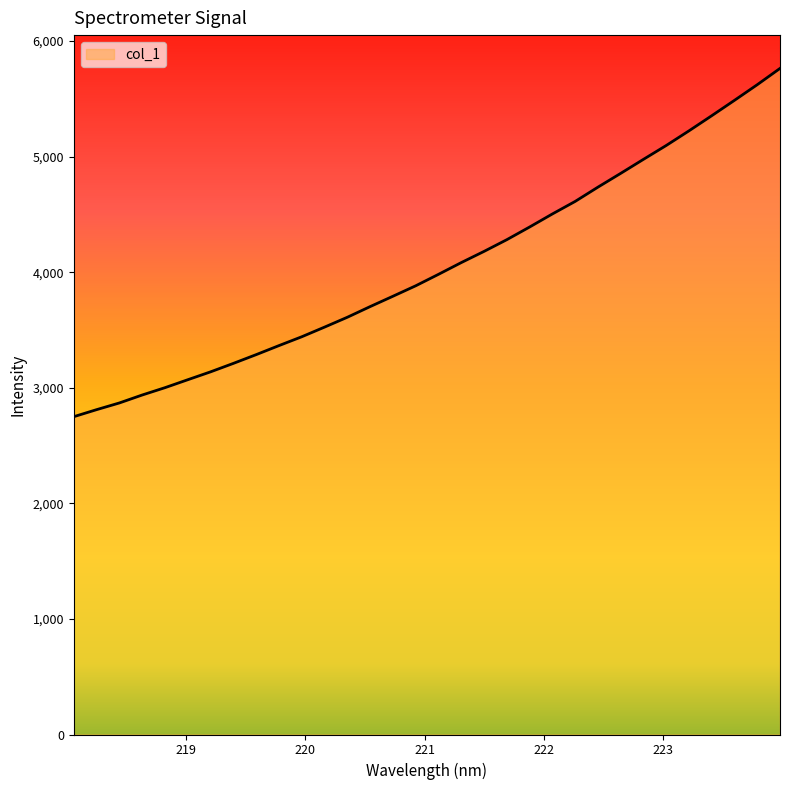

What is the smallest value displayed?

2749.6